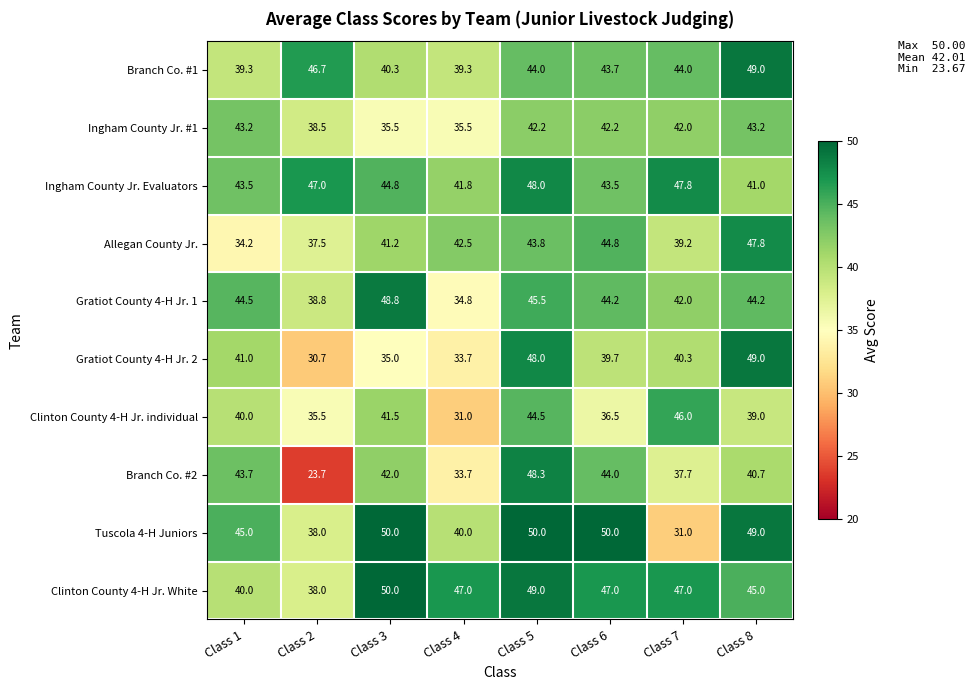

True or false: Gratiot County 4-H Jr. 1 has a value of 10.8 at Class 6.

False